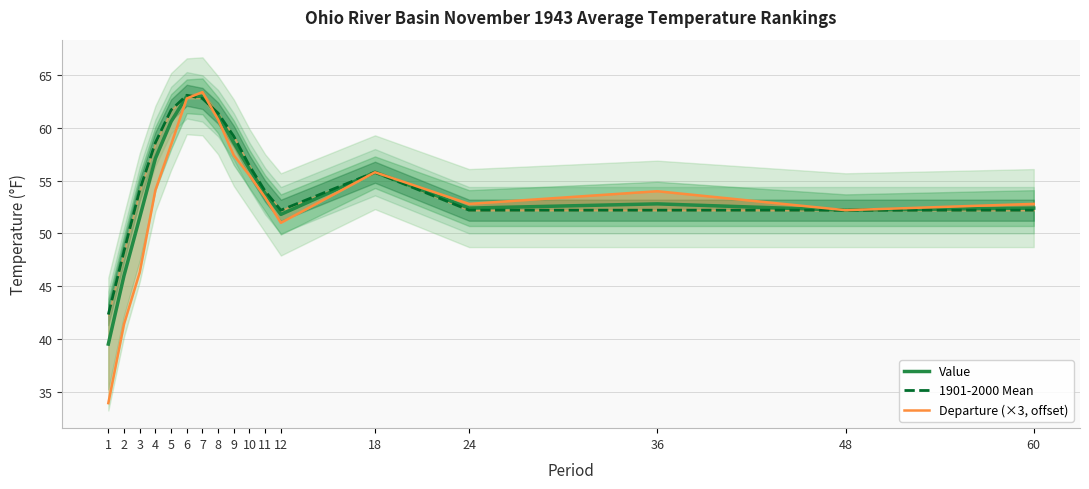

The Value series shows 39.5 at 1. True or false?

True